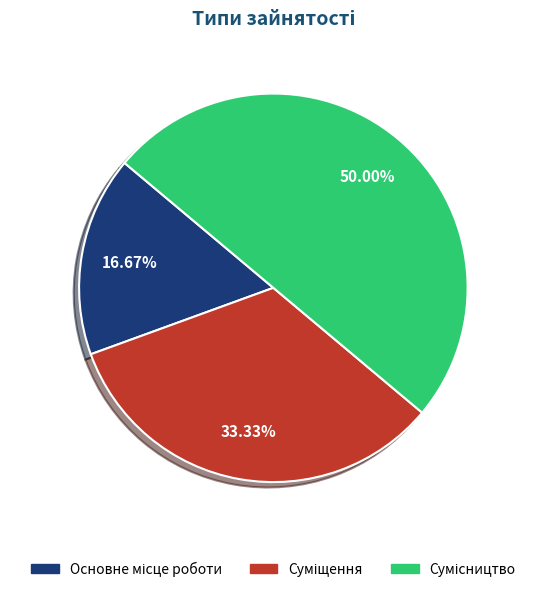

Count the number of slices in the pie.

3